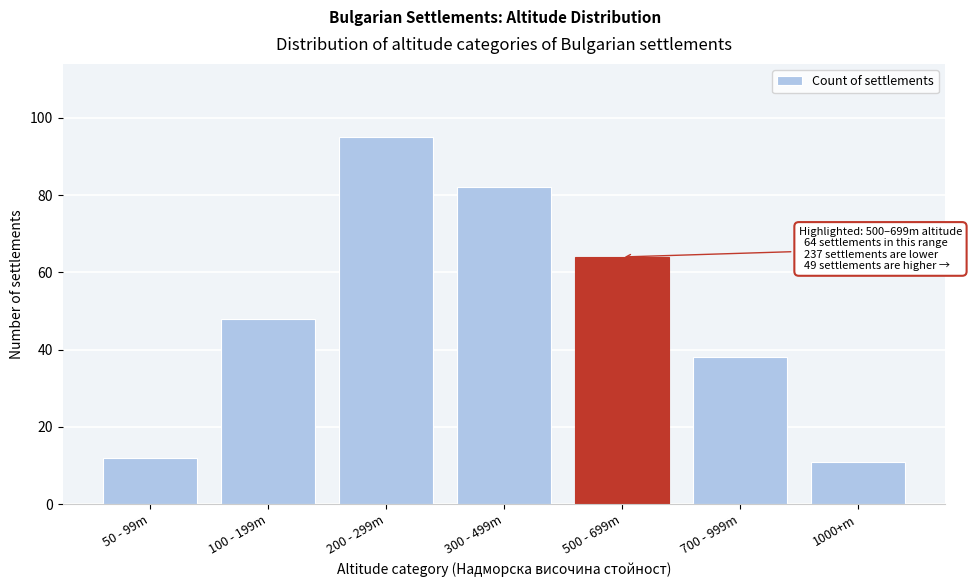

Reading left to right, transcribe all the data shown in this chart.

12	48	95	82	64	38	11